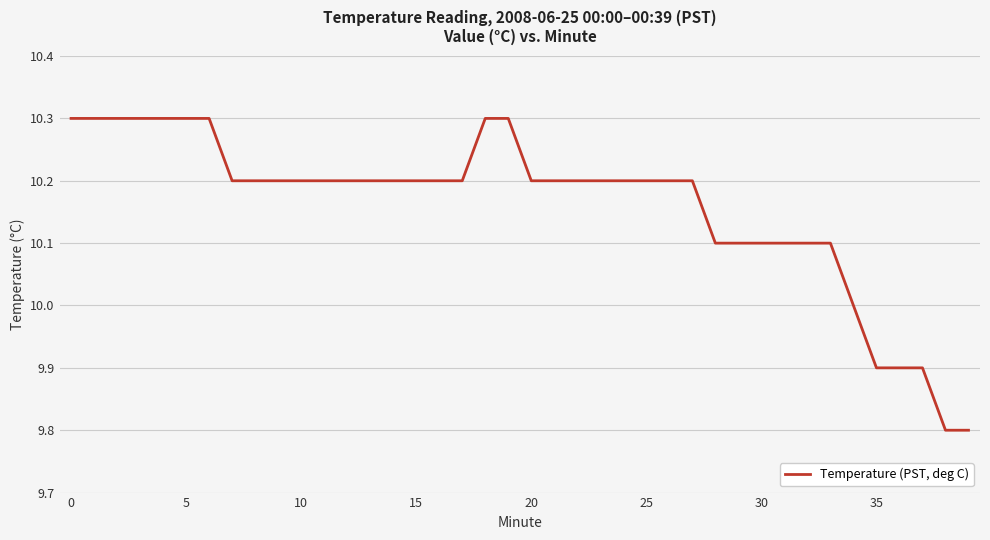

How many distinct data groups are displayed?

1